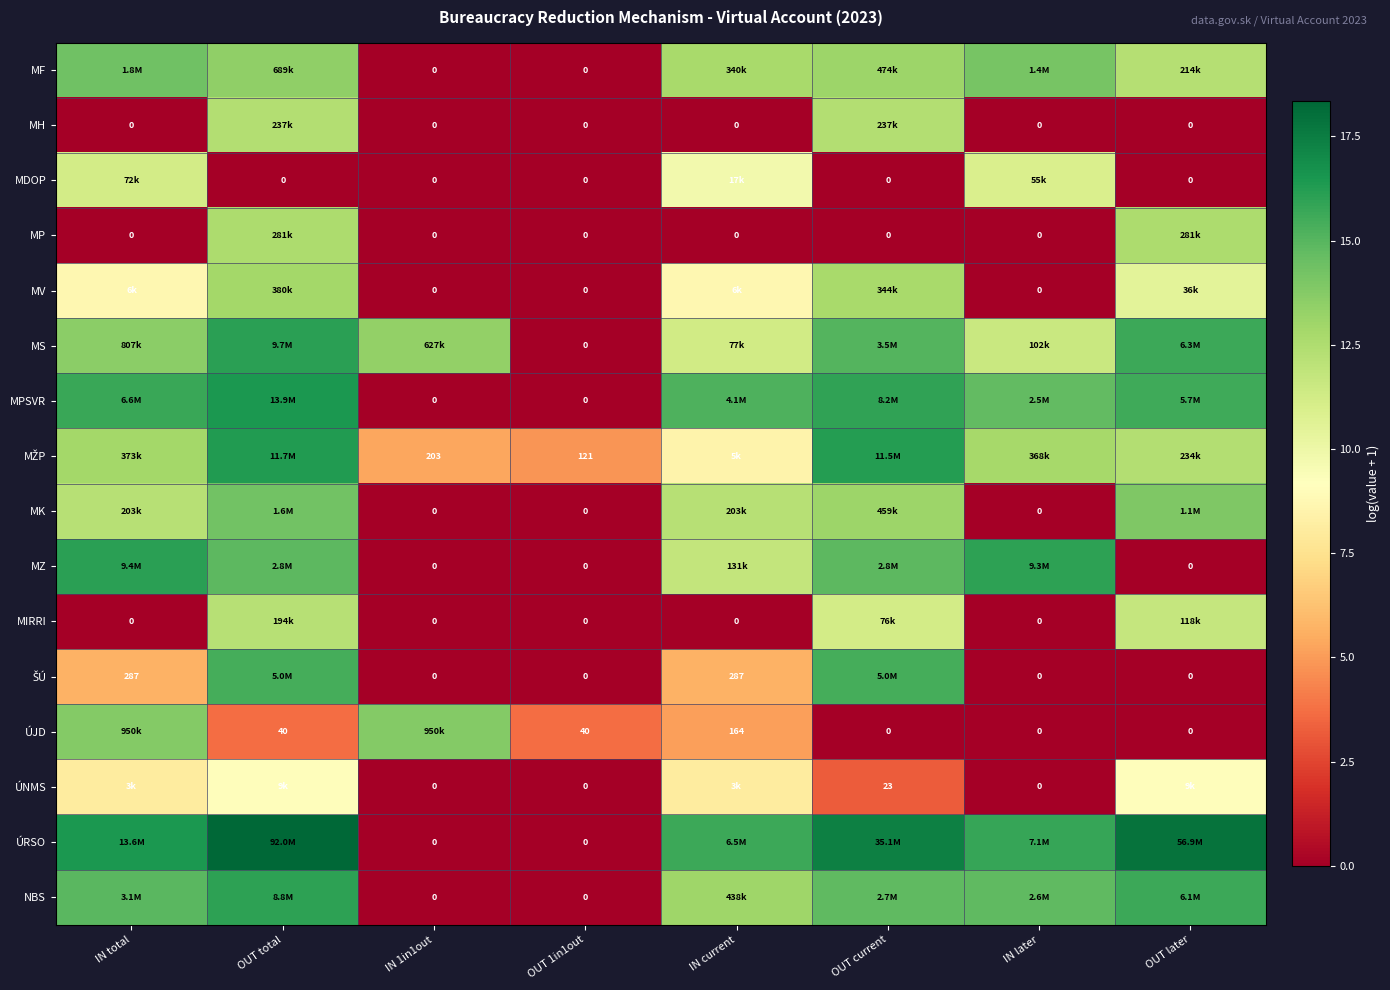

Which category has the lowest value across all series?

IN 1in1out